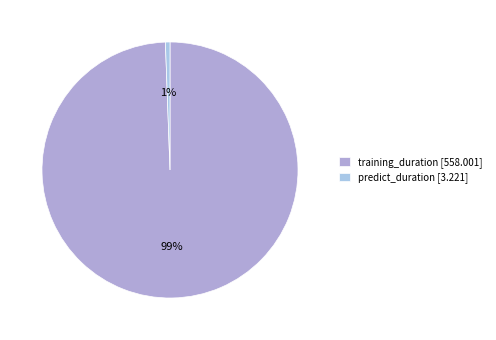

Count the number of slices in the pie.

2